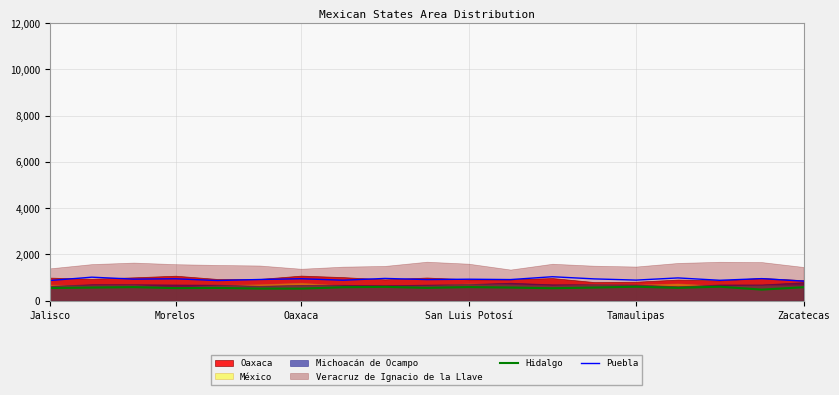

How many lines are shown in the chart?

2